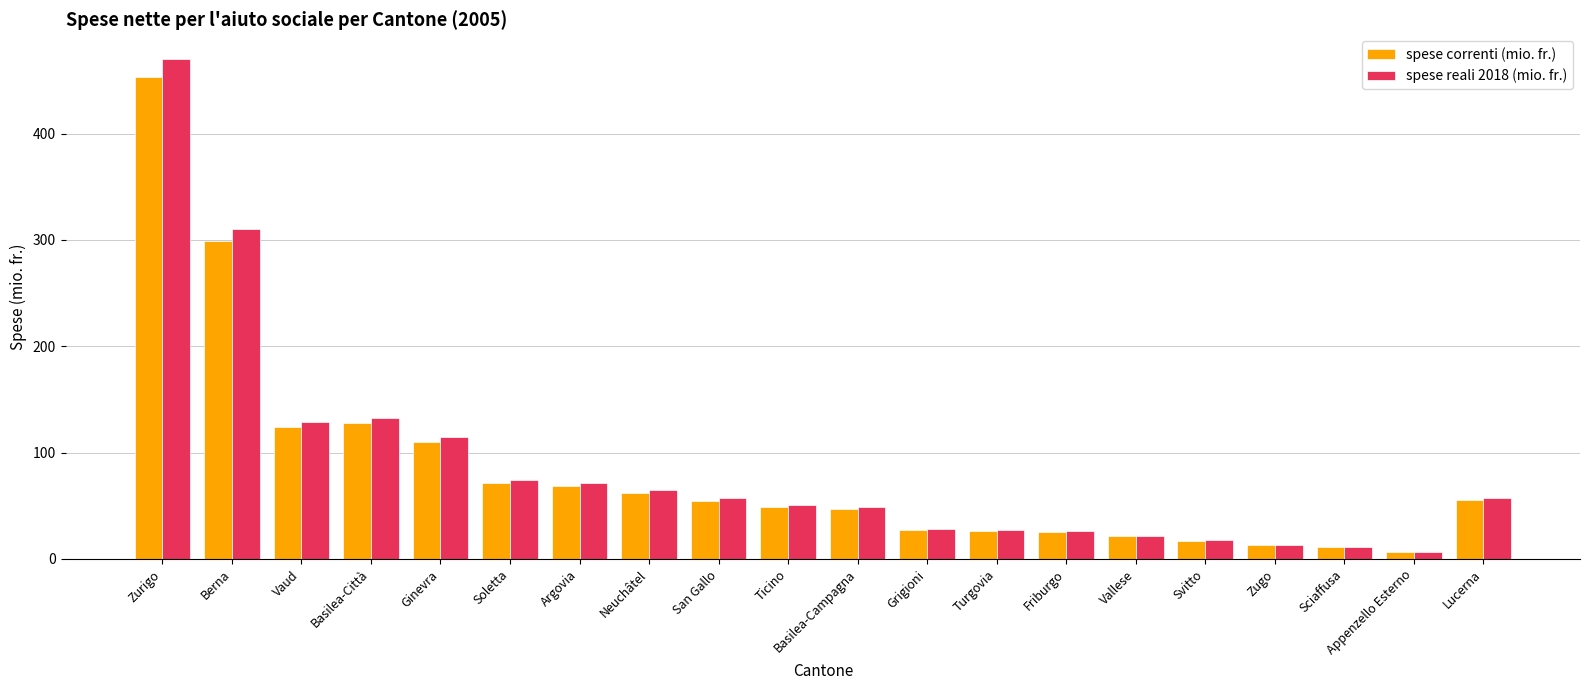

Which series changed the most between Turgovia and Svitto?

spese reali 2018 (mio. fr.)